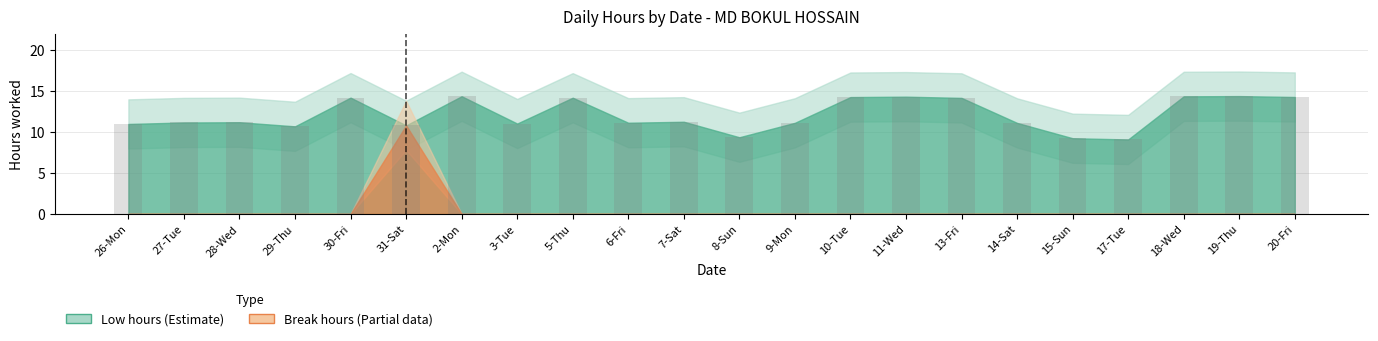

What is the difference between the maximum and minimum values?

5.3